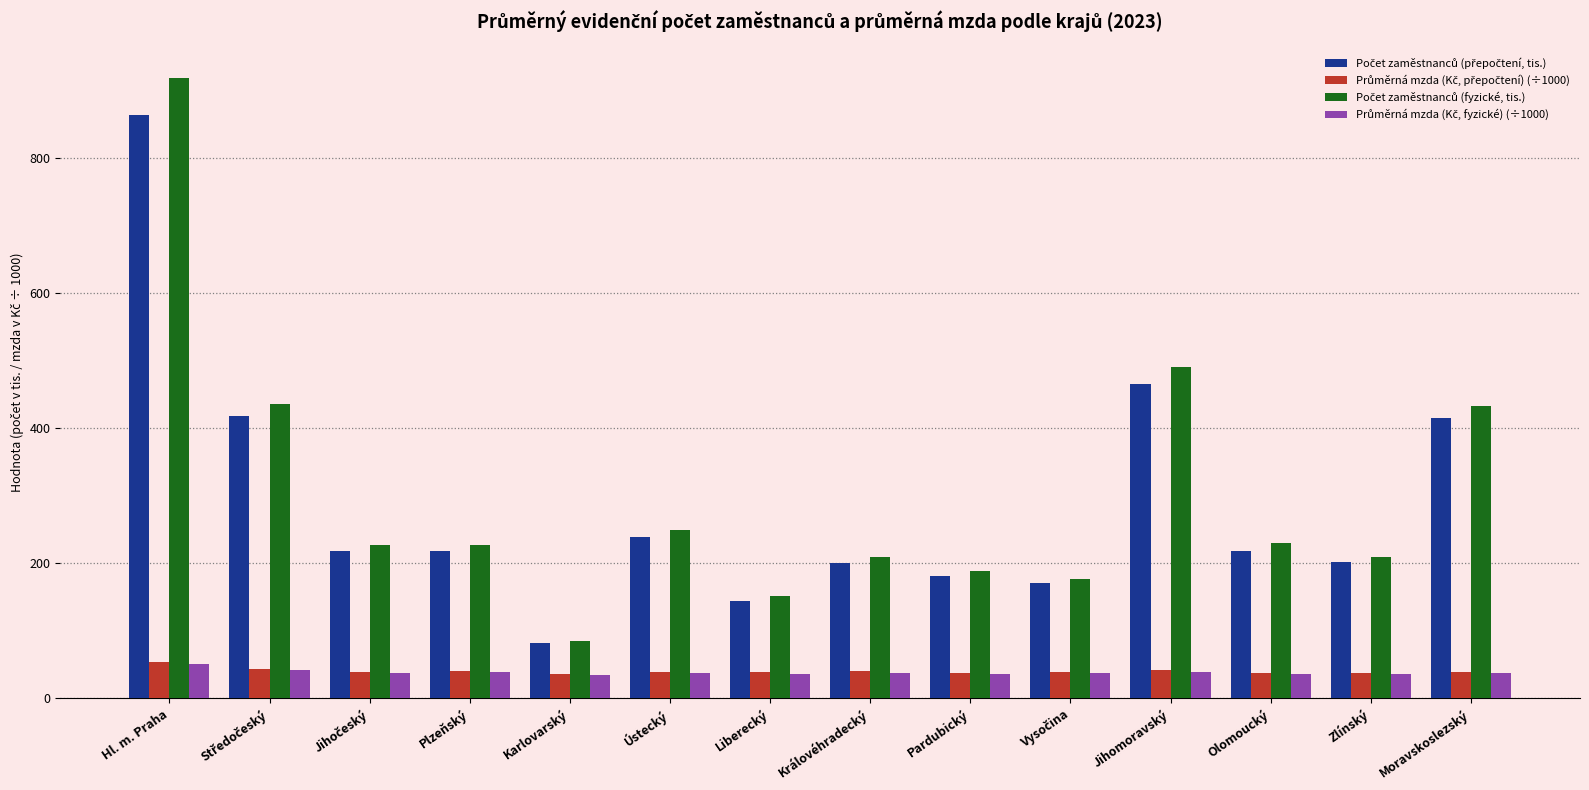

What is the spread (max minus min) of values at Zlínský?

173.2